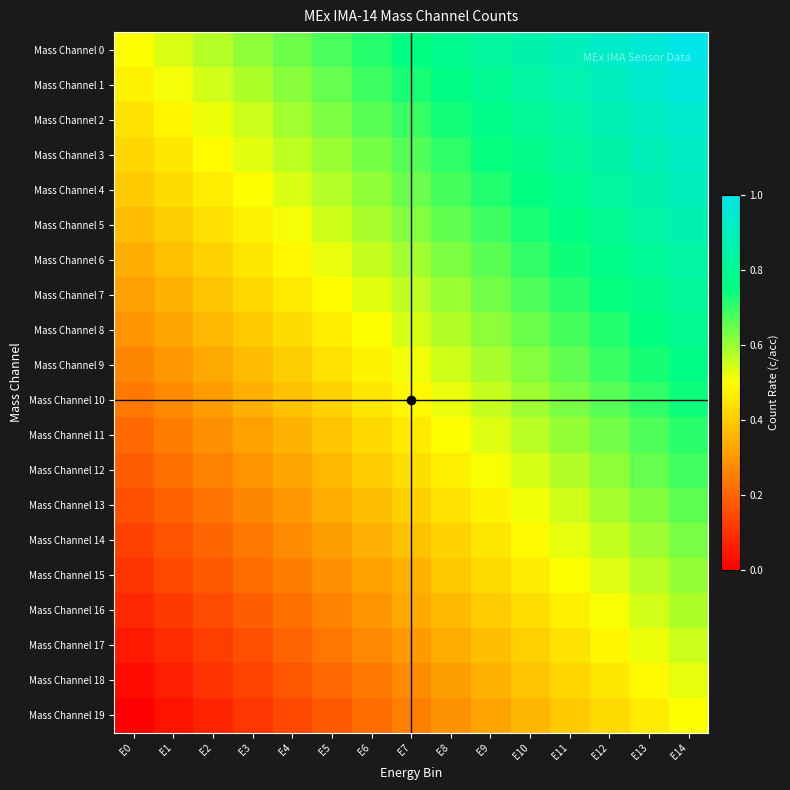

At which category does the chart reach its peak across all series?

E14